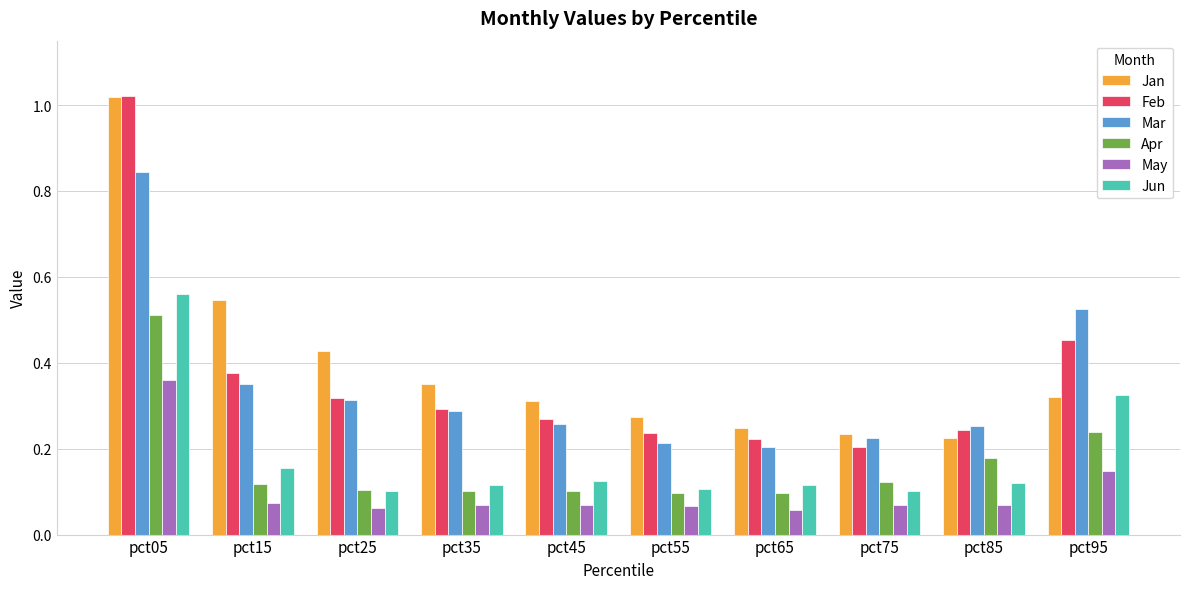

Which category has the highest value across all series?

pct05